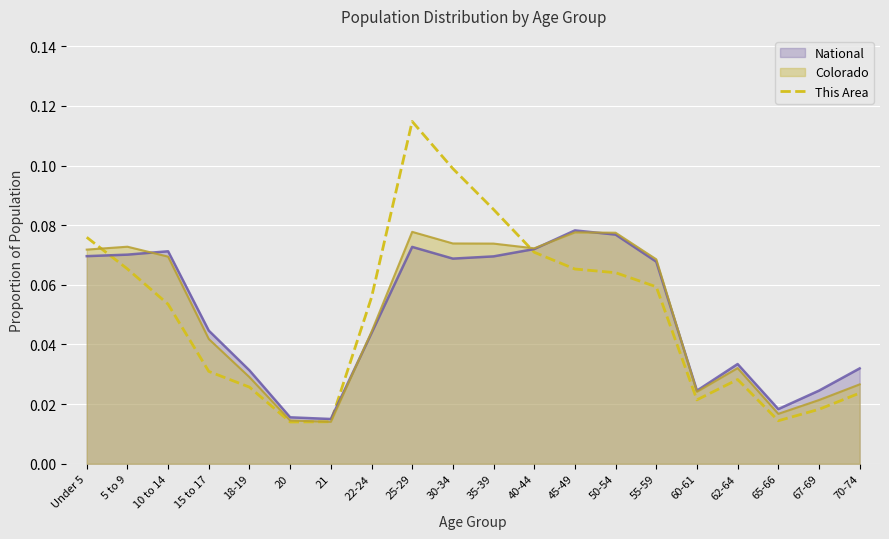

Where is the data nearest to the value 0?

20